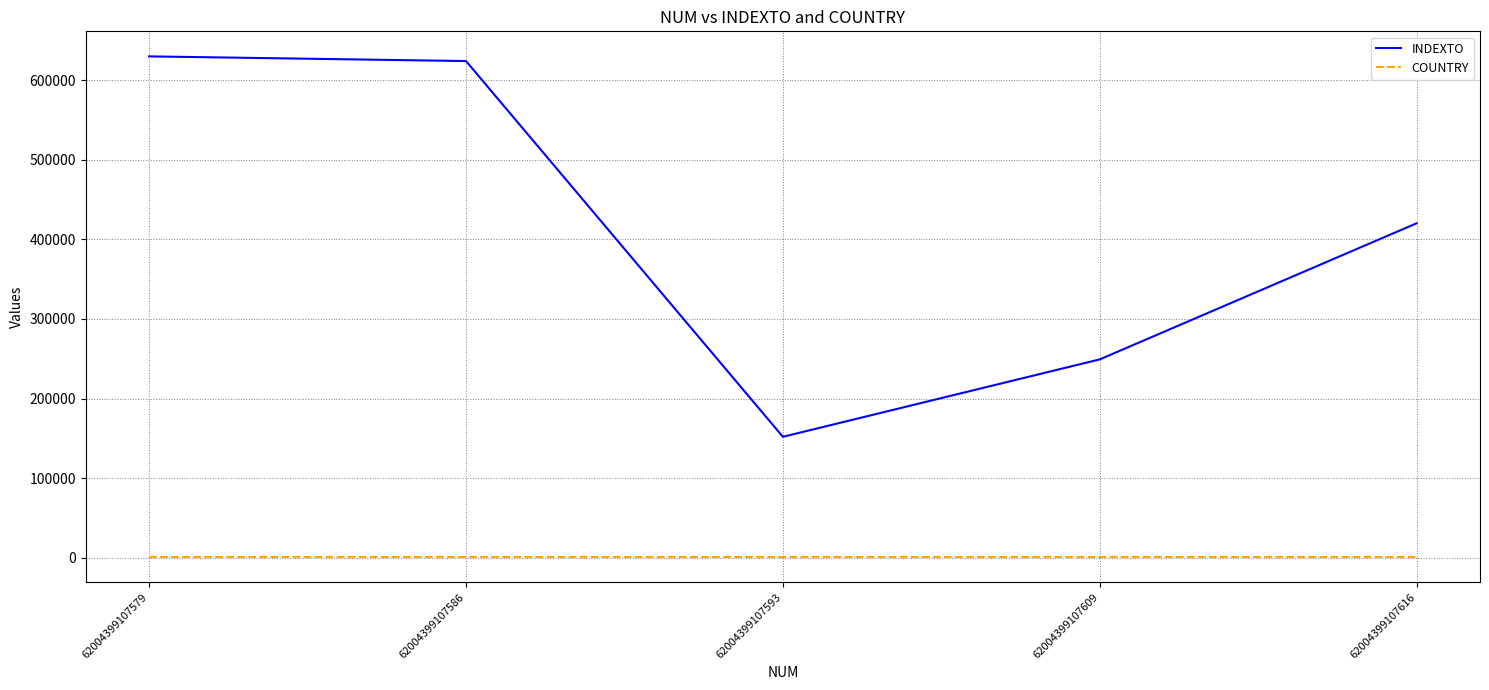

Is it true that INDEXTO equals 249240 at 62004399107609?

True